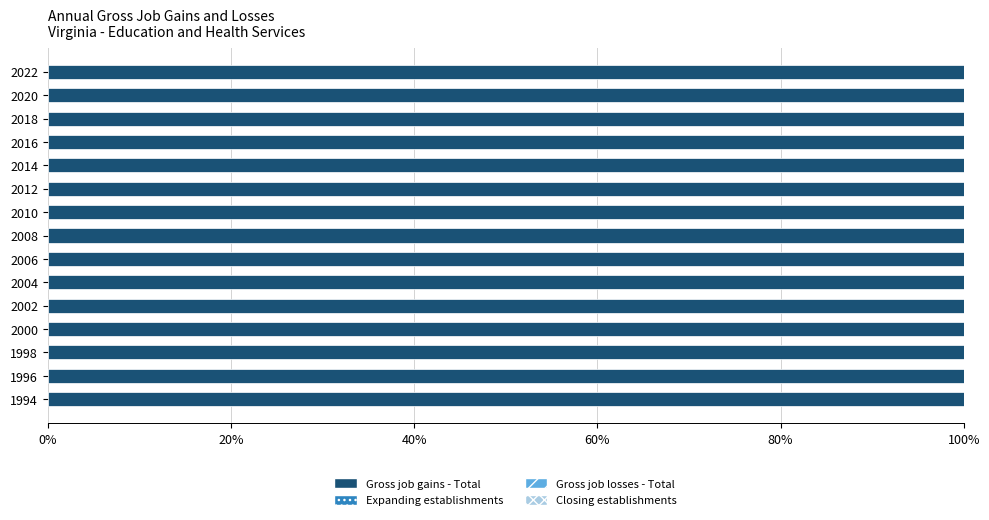

What is the total value across all series at 1994?

200